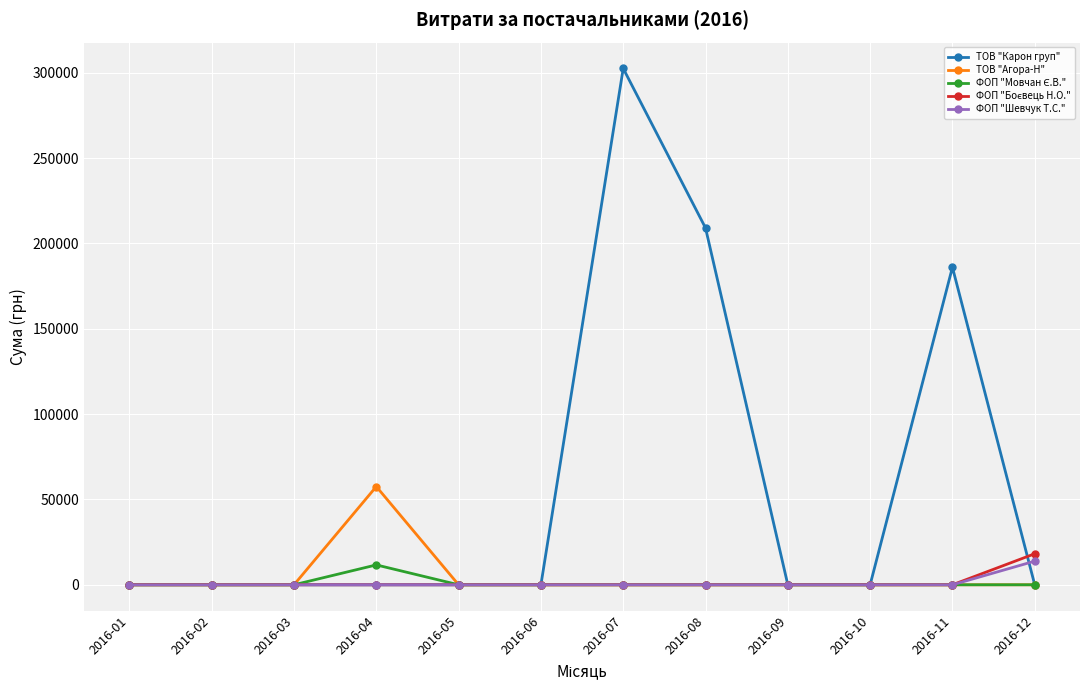

The value of ТОВ "Агора-Н" at 2016-03 is 0.0. True or false?

True